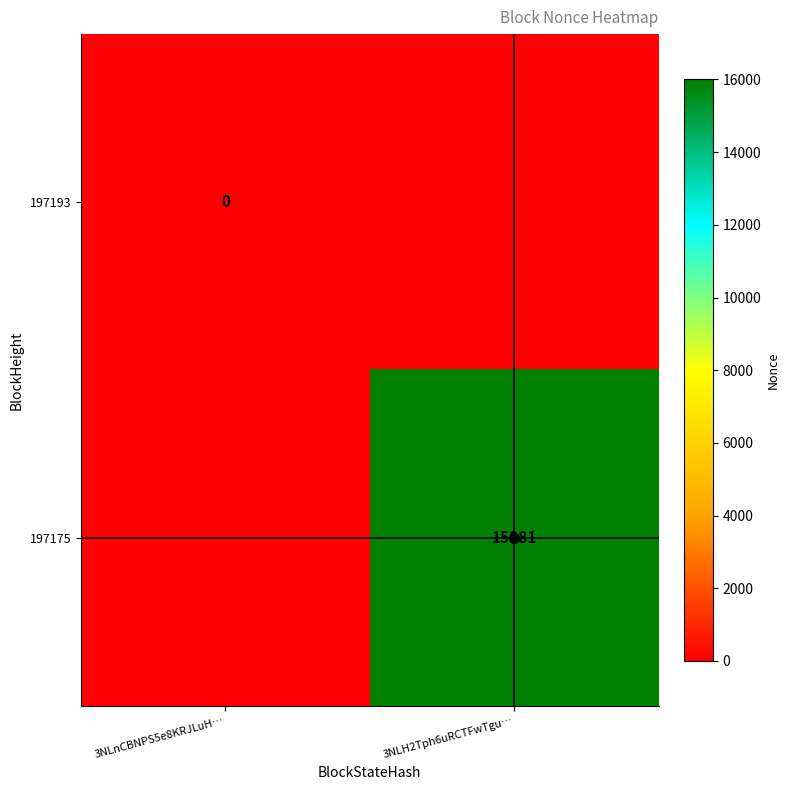

Rank the series by their maximum value, from highest to lowest.

197193, 197175